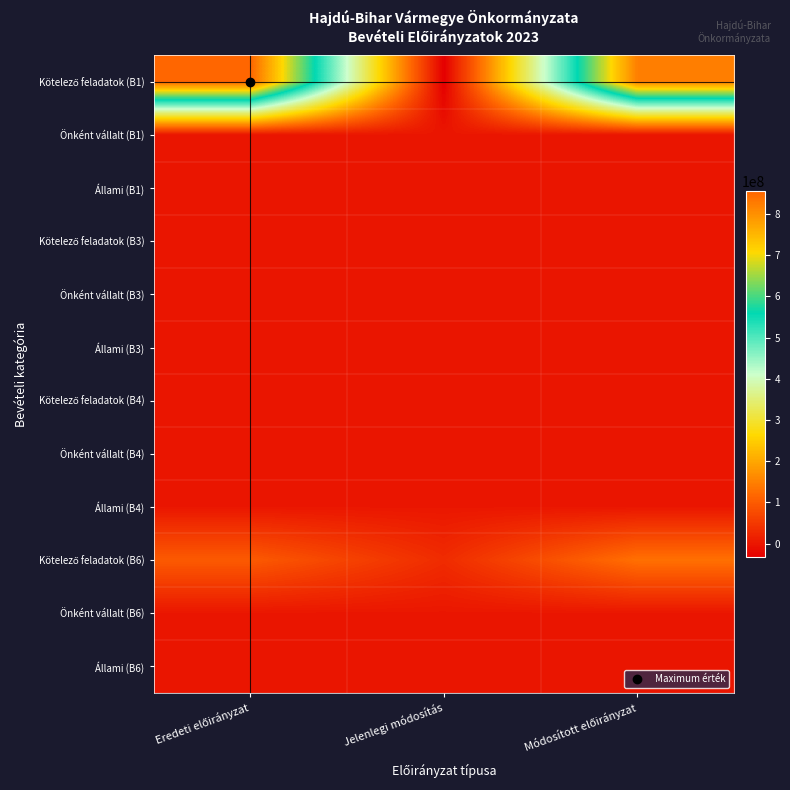

Which has a higher value, Eredeti előirányzat or Jelenlegi módosítás?

Eredeti előirányzat